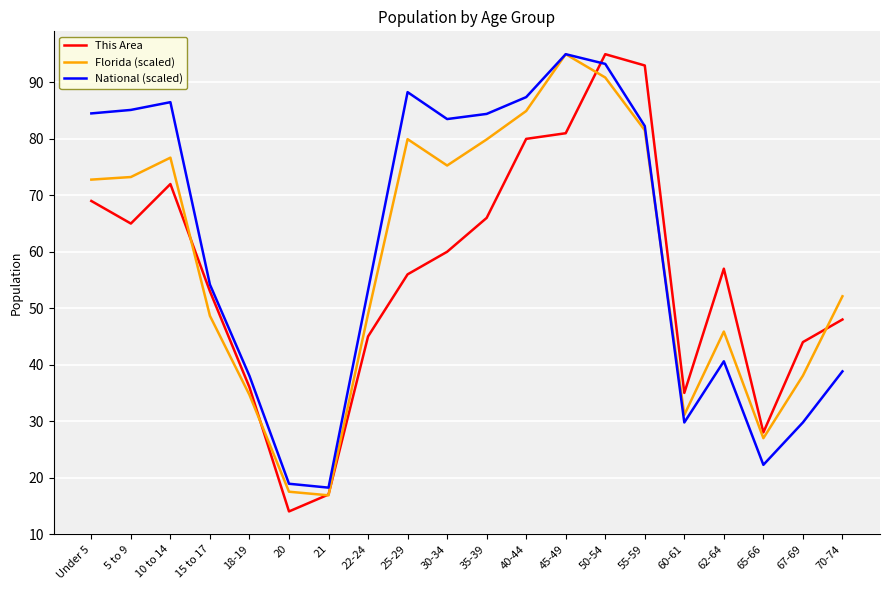

True or false: This Area and National (scaled) cross at least once.

True